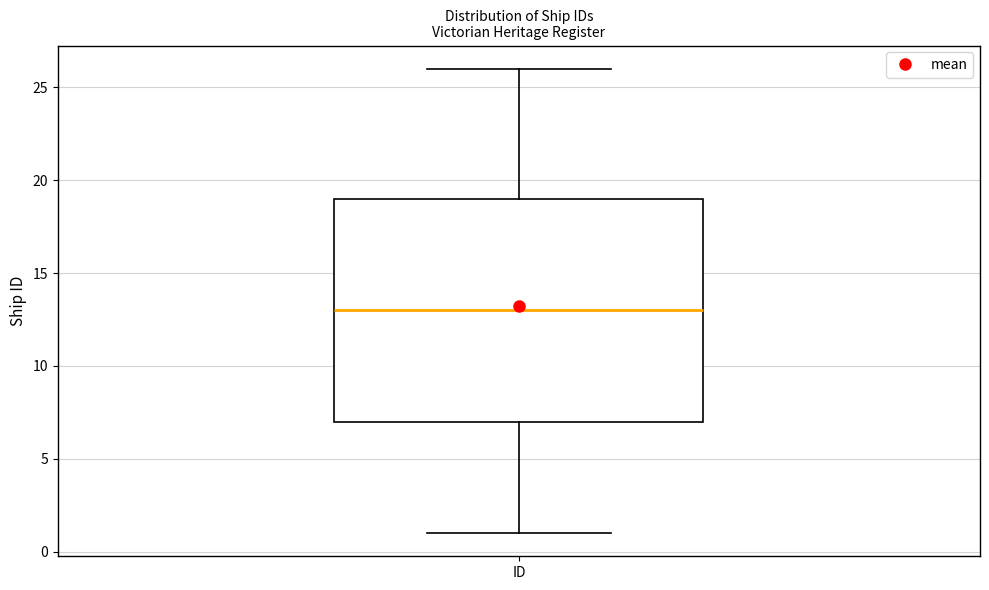

Read this box plot against the y-axis: the position of the median line, the range covered by the box, and the ends of both whiskers. The values are not printed on the chart, so give them approximately, as read against the axis.

median 13, box 7 to 19, whiskers 1 to 26